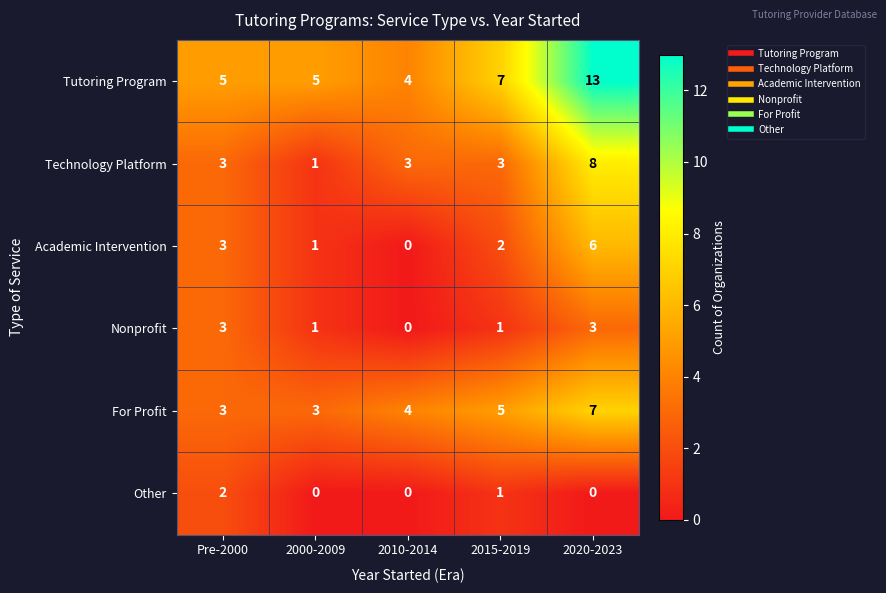

At how many categories does at least one series exceed 6?

2